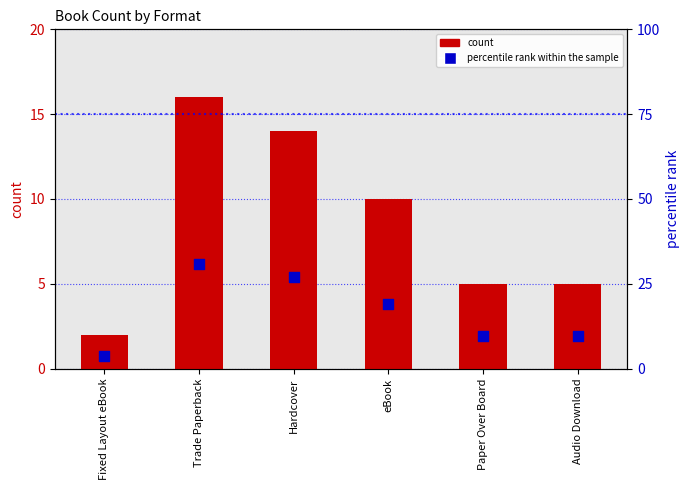

What is the total value across all series at Hardcover?

40.9